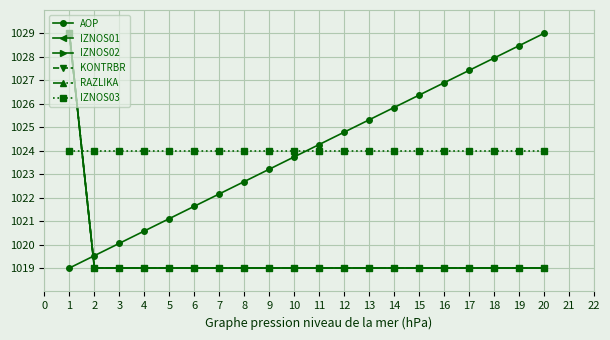

Is this an area chart (filled region under the line)?

No